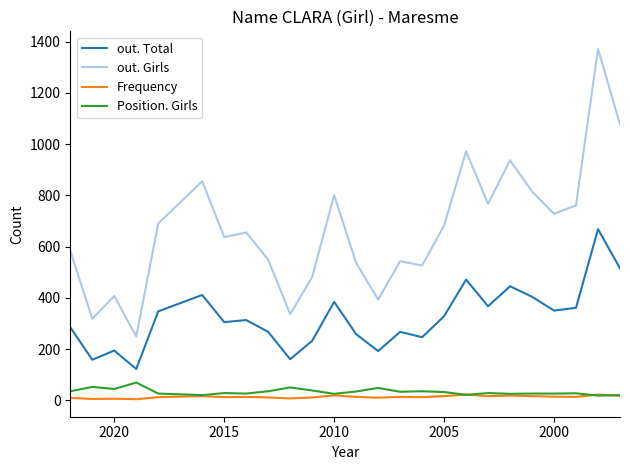

True or false: out. Girls and Position. Girls intersect in this chart.

False